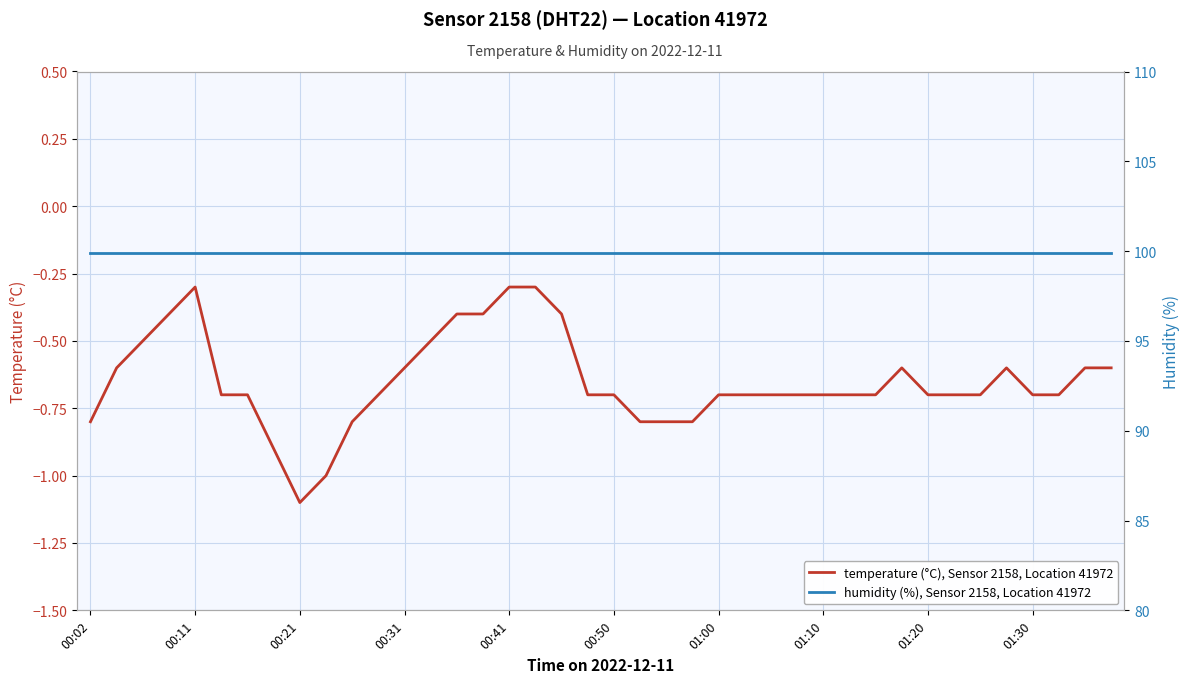

True or false: humidity (%), Sensor 2158, Location 41972 and temperature (°C), Sensor 2158, Location 41972 cross at least once.

False